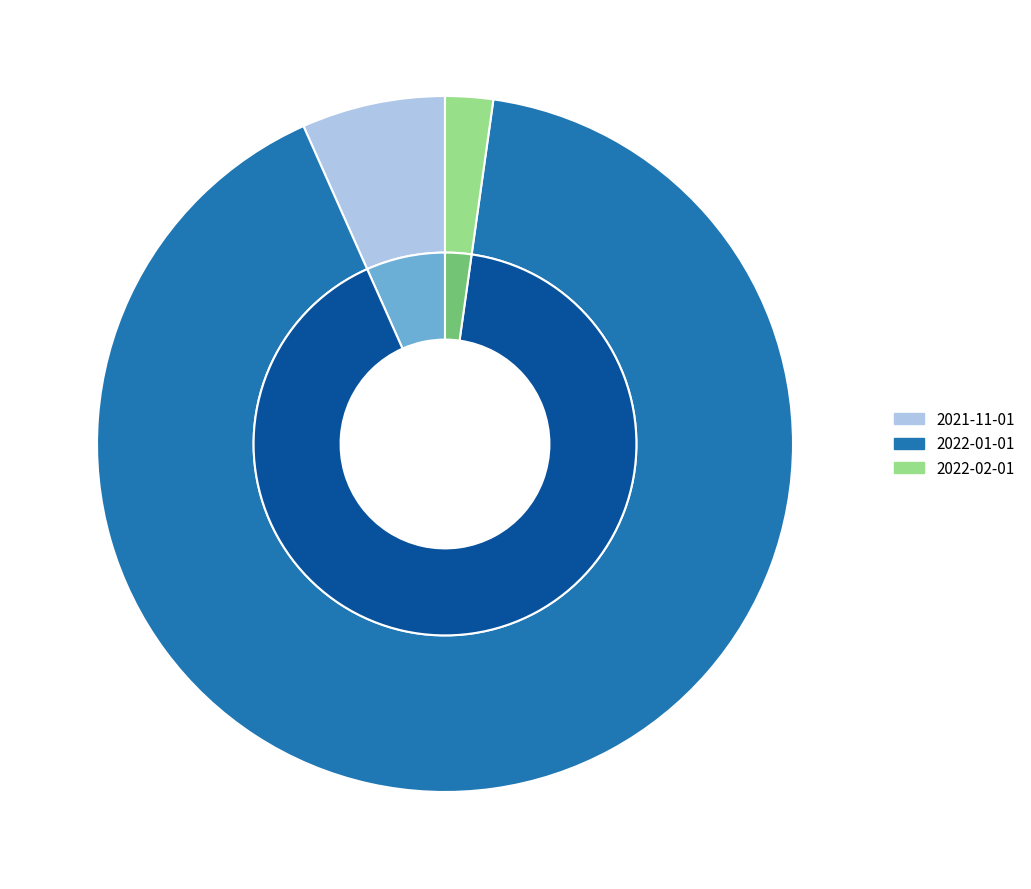

How many segments does this pie chart have?

3